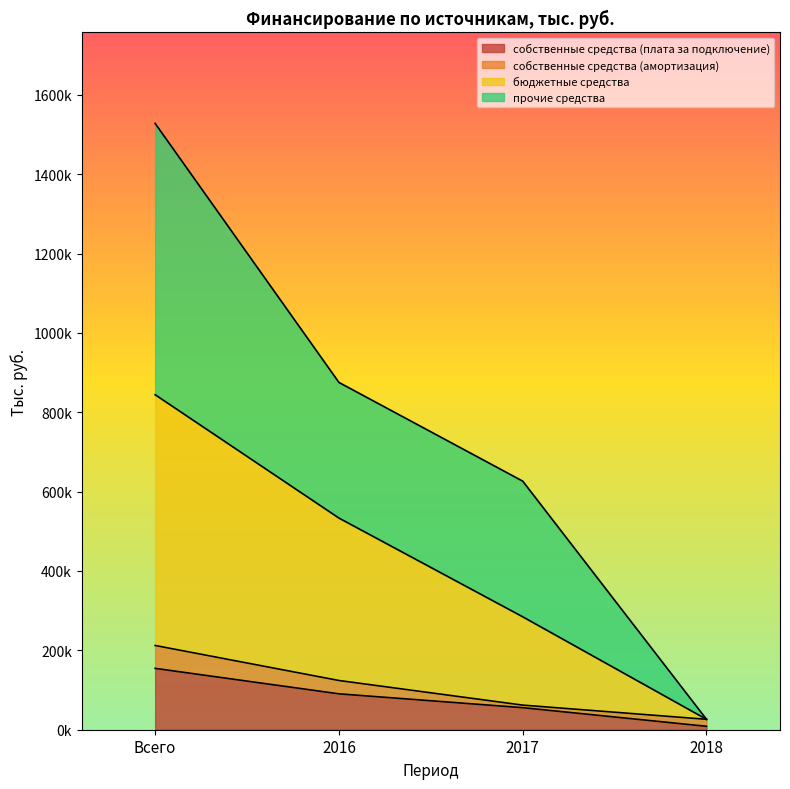

Rank the categories by прочие средства value from highest to lowest.

Всего, 2016, 2017, 2018